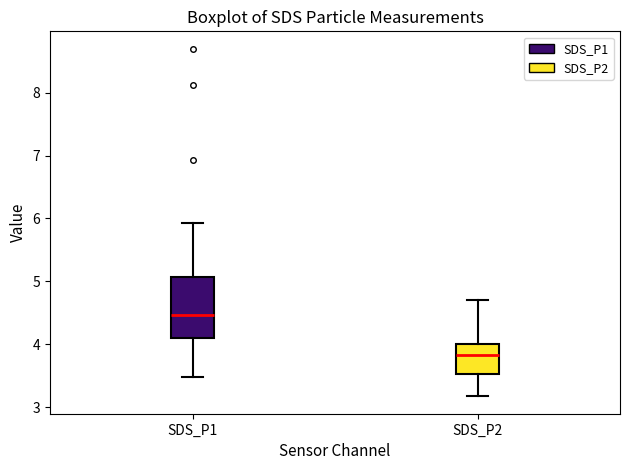

Reading left to right, read every box against the y-axis: the position of its median line, the range the box covers, and the ends of its whiskers. The values are not printed on the chart, so give them approximately, as read against the axis.

SDS_P1: median 4.5, box 4.1 to 5.1, whiskers 3.5 to 5.9
SDS_P2: median 3.8, box 3.5 to 4.0, whiskers 3.2 to 4.7